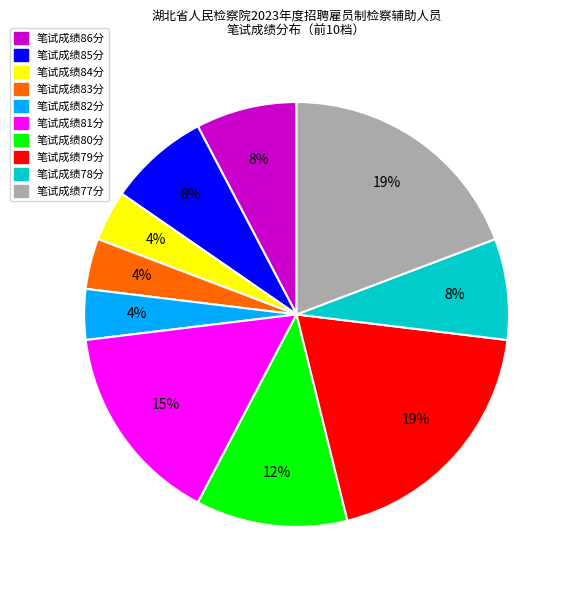

To the nearest percent, what is the difference between the largest and smallest slice percentages?

15%